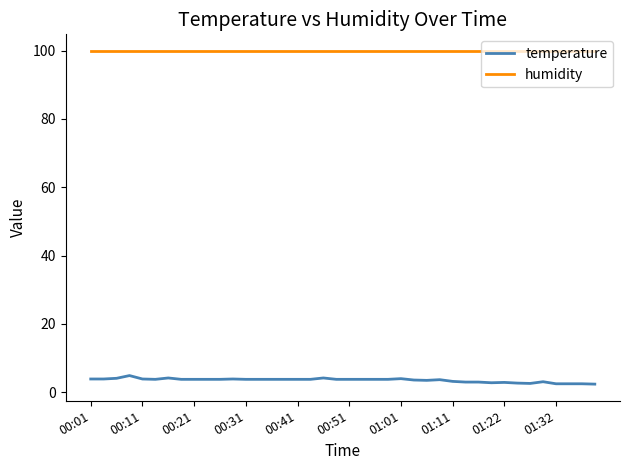

True or false: temperature and humidity cross at least once.

False